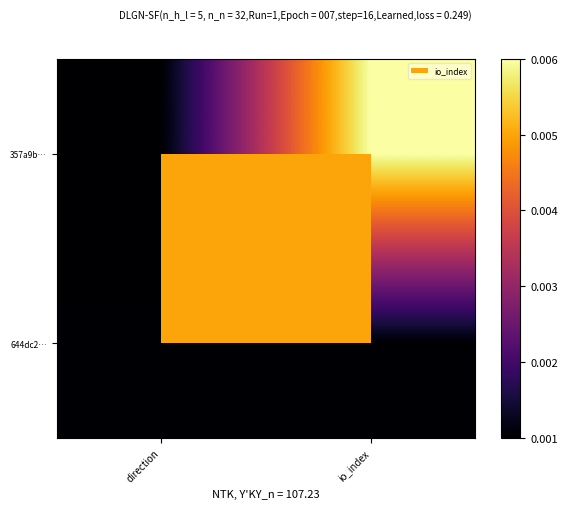

Rank the series by their average value, from highest to lowest.

357a9b…, 644dc2…